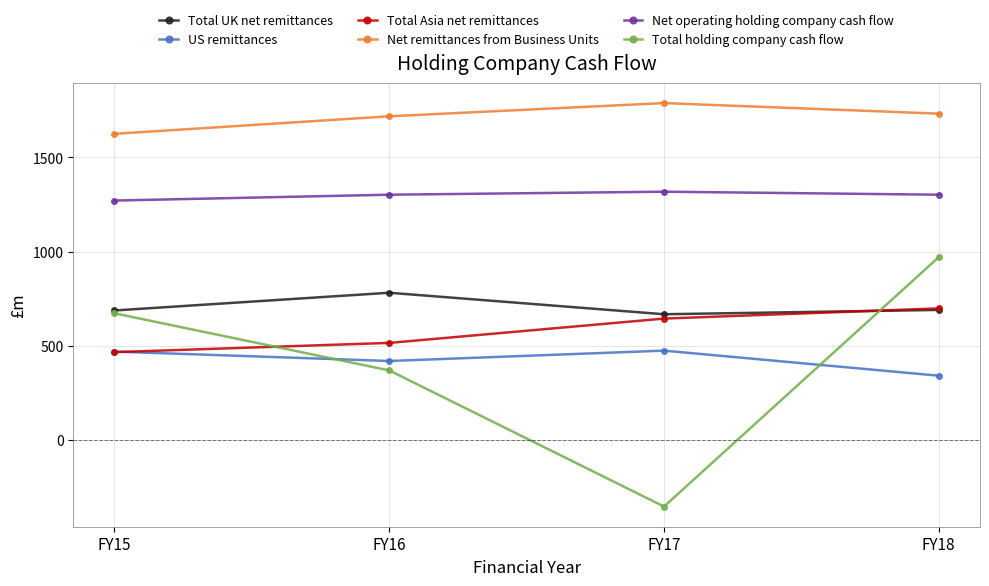

Between FY15 and FY16, which series saw the biggest shift?

Total holding company cash flow